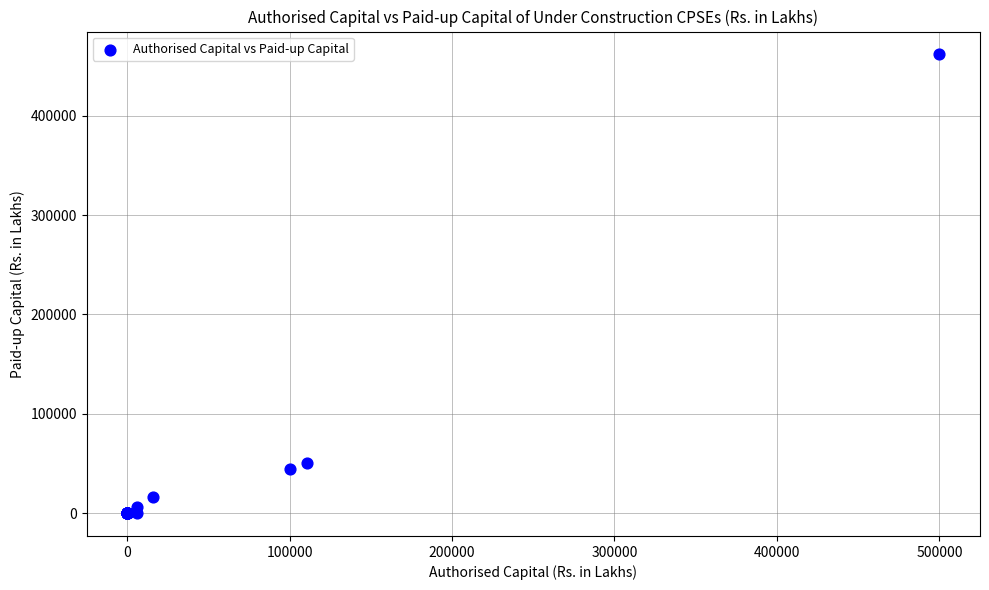

What Y value in the scatter plot is closest to 230910?

50406